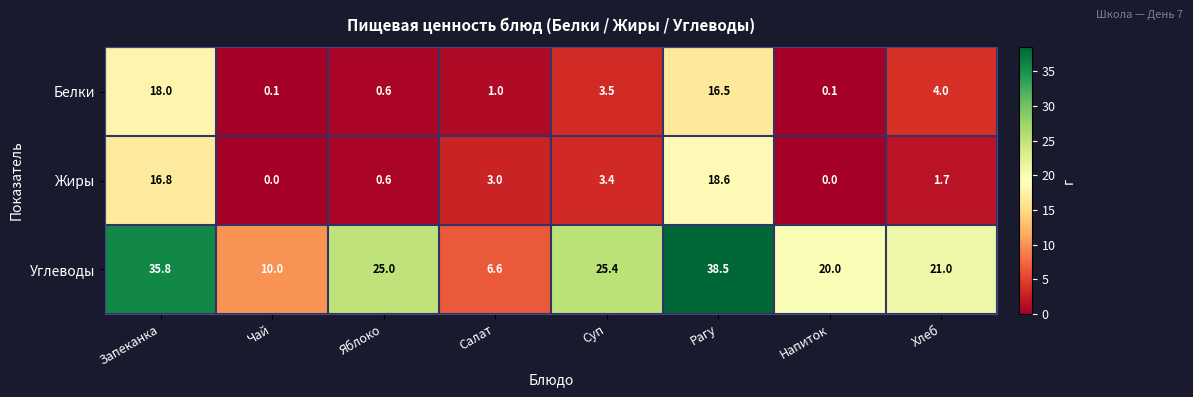

What is the difference between the maximum and minimum values in the Жиры series?

18.6